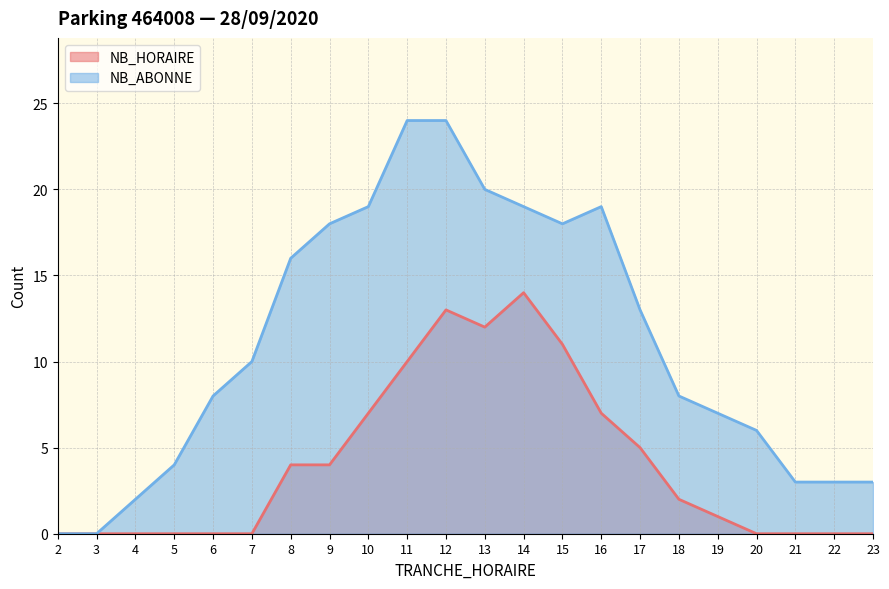

List the labels in order of NB_ABONNE value, smallest first.

2, 3, 4, 21, 22, 23, 5, 20, 19, 6, 18, 7, 17, 8, 9, 15, 10, 14, 16, 13, 11, 12